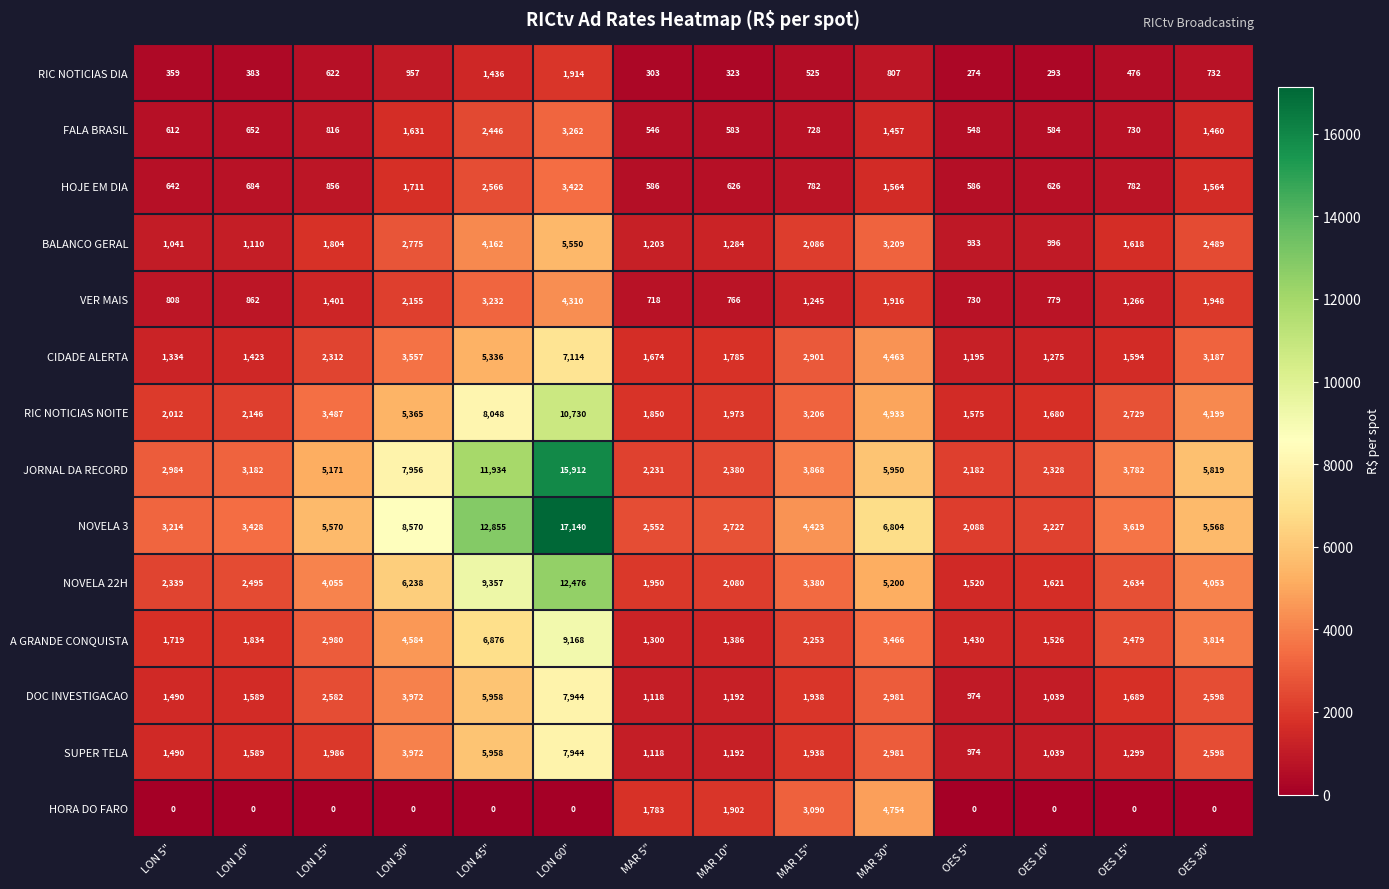

What is the sum of all CIDADE ALERTA values?

39150